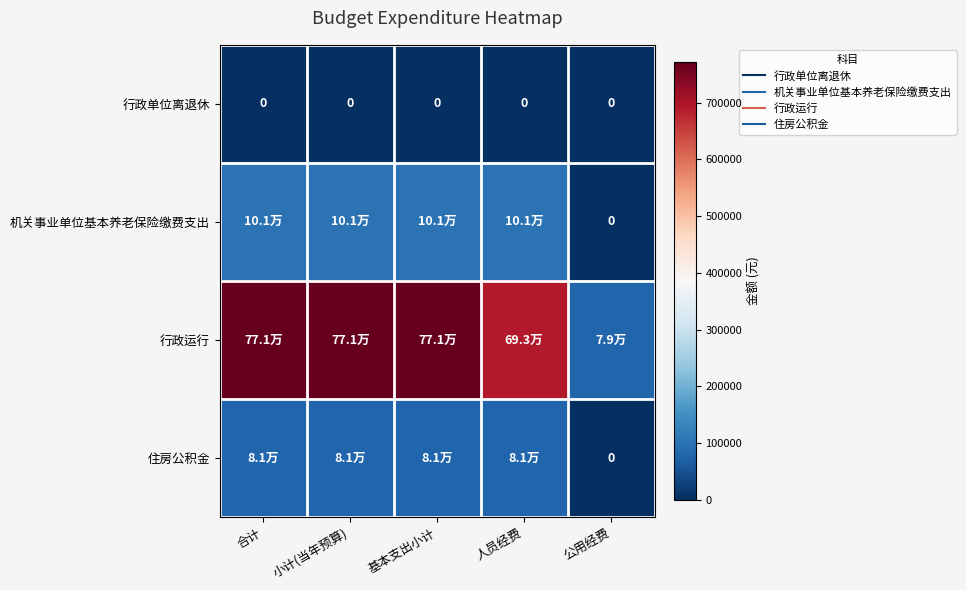

What is the highest value of the 住房公积金 series?

80614.4